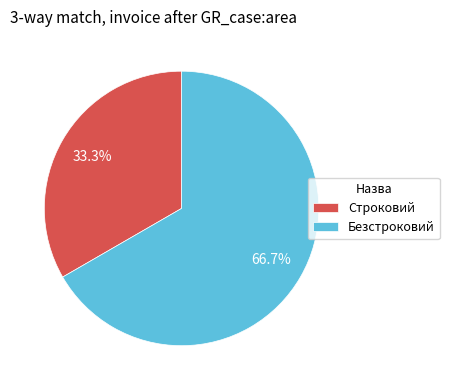

What percentage do Строковий and Безстроковий together represent?

100.0%